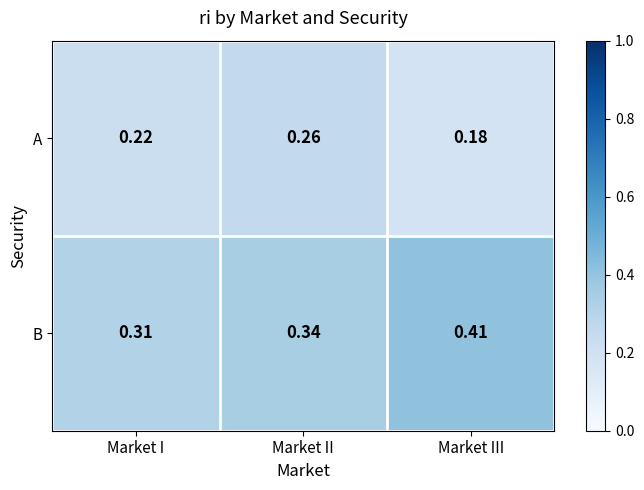

How many categories are shown in the chart?

3